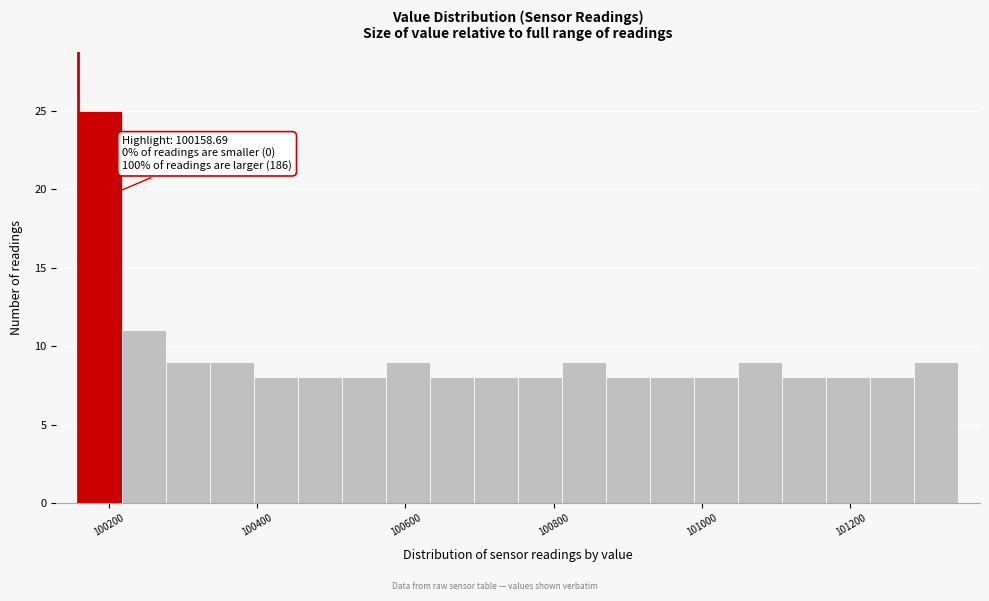

Read against the x-axis, roughly where is the centre of the tallest bar?

100180